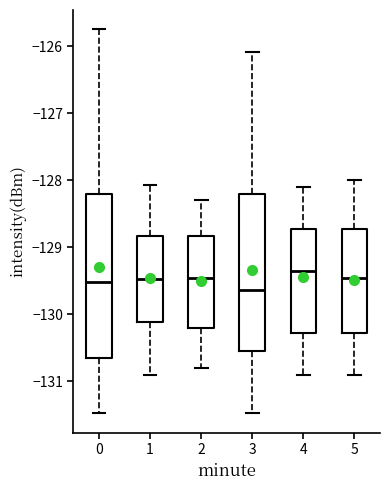

Reading left to right, transcribe this box plot: for each box, give where its median line is, the range the box spans, and where its two whiskers end, as read against the y-axis. The values are not printed on the chart, so give them approximately, as read against the axis.

0: median -129.5, box -130.6 to -128.2, whiskers -131.5 to -125.7
1: median -129.5, box -130.1 to -128.8, whiskers -130.9 to -128.1
2: median -129.4, box -130.2 to -128.8, whiskers -130.8 to -128.3
3: median -129.6, box -130.5 to -128.2, whiskers -131.5 to -126.1
4: median -129.3, box -130.3 to -128.7, whiskers -130.9 to -128.1
5: median -129.4, box -130.3 to -128.7, whiskers -130.9 to -128.0